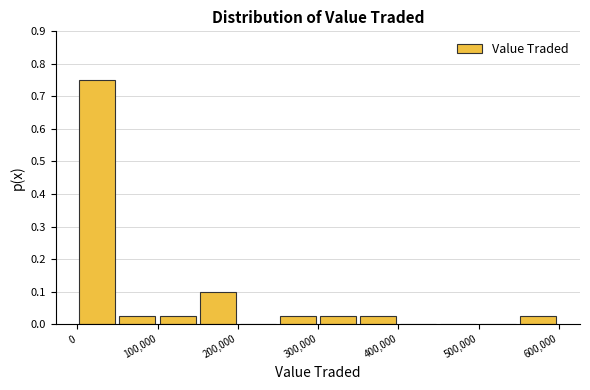

Which range on the x-axis has the tallest bar?

0 to 50000